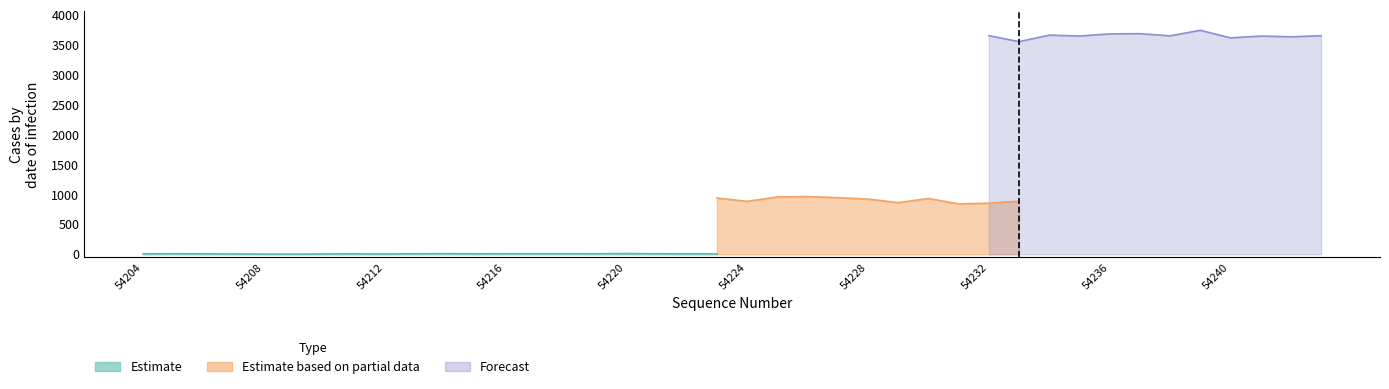

True or false: Forecast has more than 2 interior local peaks.

True